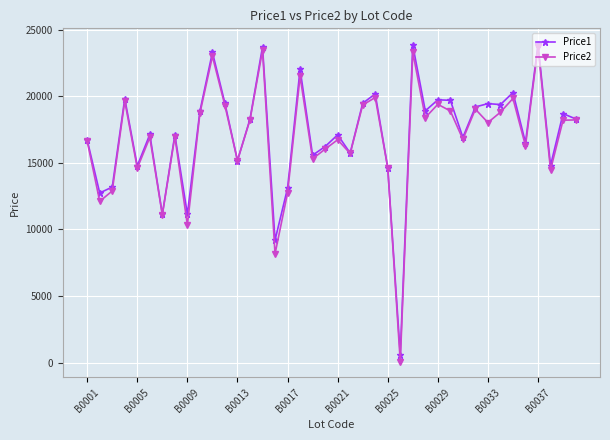

Which series has the largest range (max minus min)?

Price2